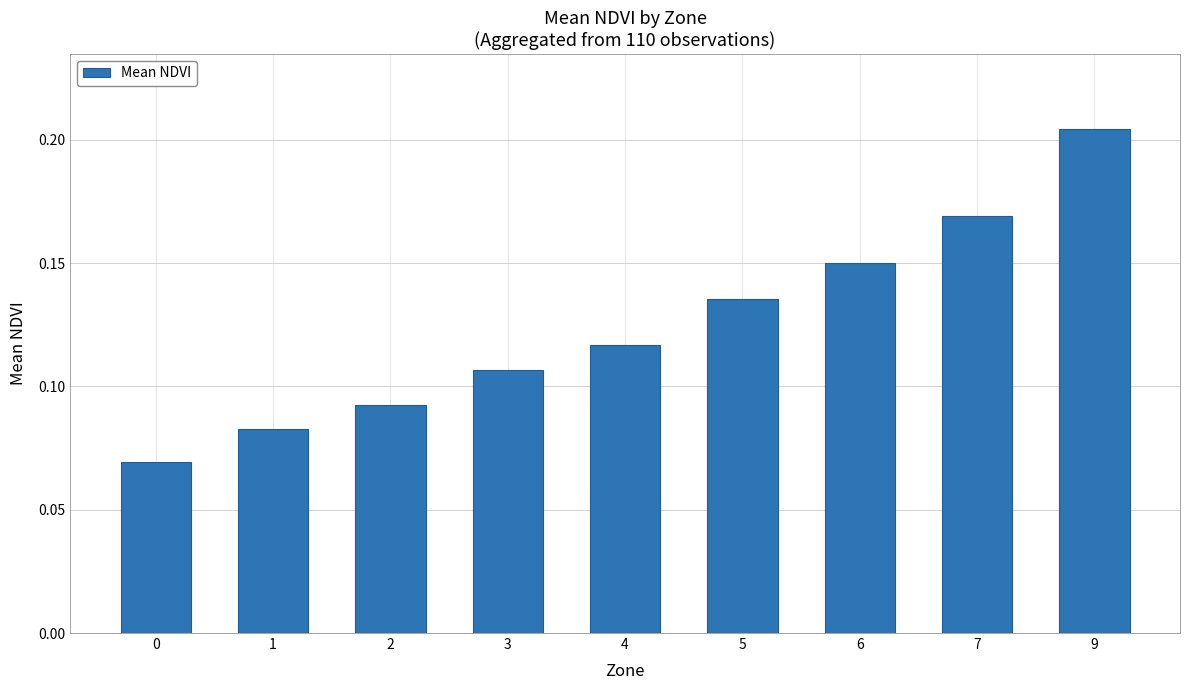

What is the sum of all values?

1.1